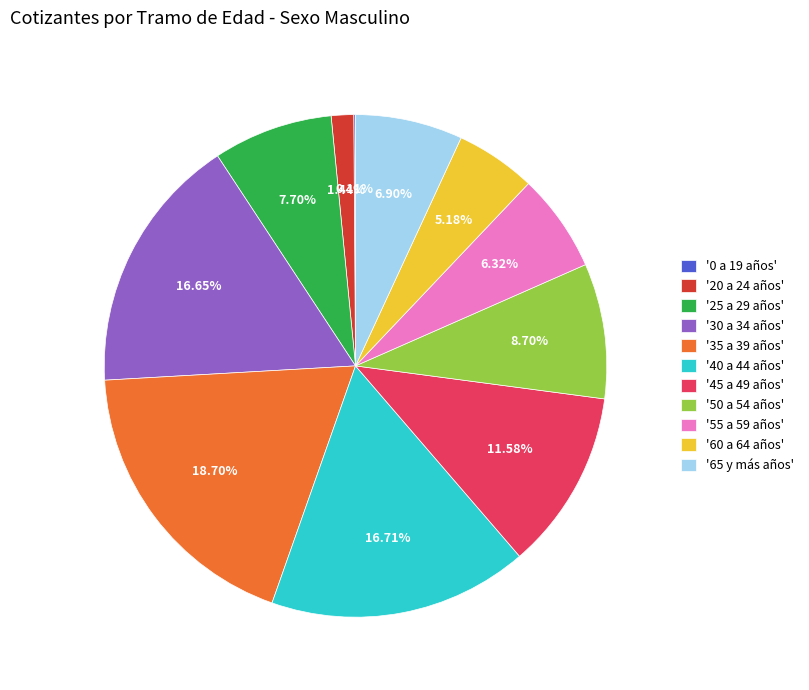

To the nearest percent, what is the average slice percentage?

9%